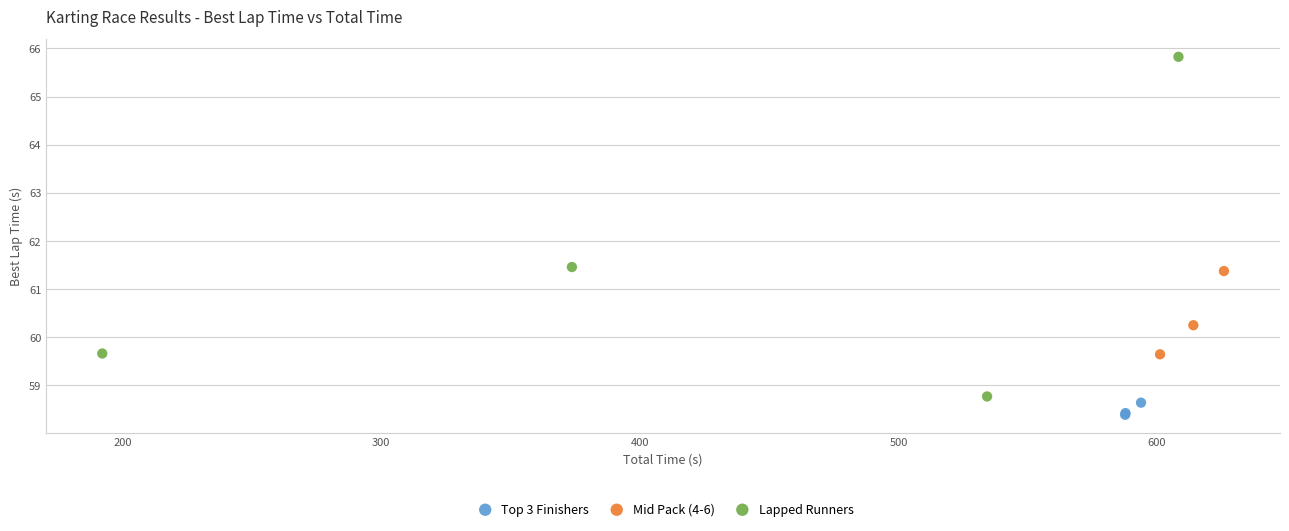

Which series has the widest spread of Y values?

Lapped Runners